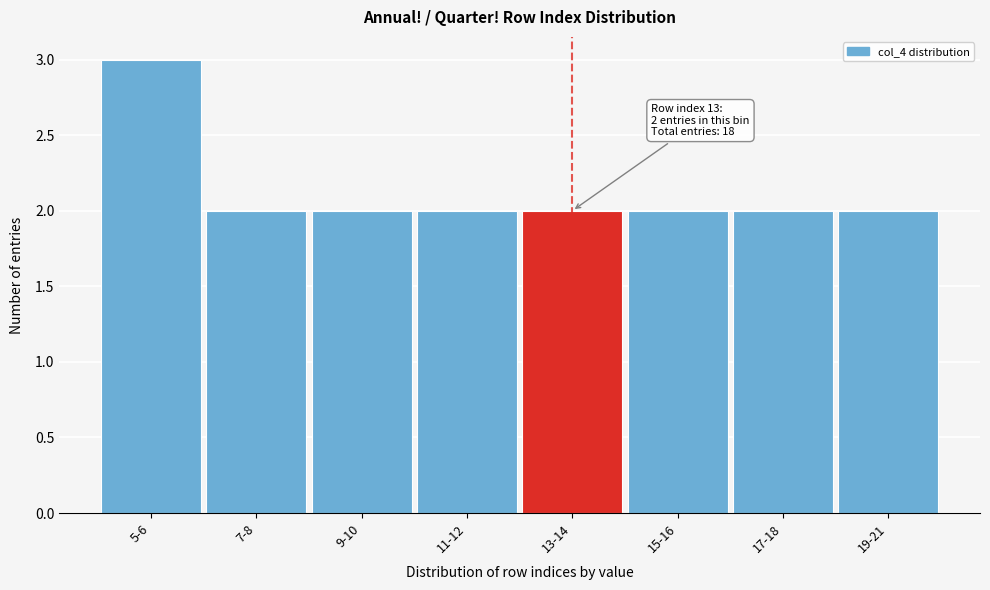

Reading left to right, extract all data points from this chart.

5-6=3	7-8=2	9-10=2	11-12=2	13-14=2	15-16=2	17-18=2	19-21=2